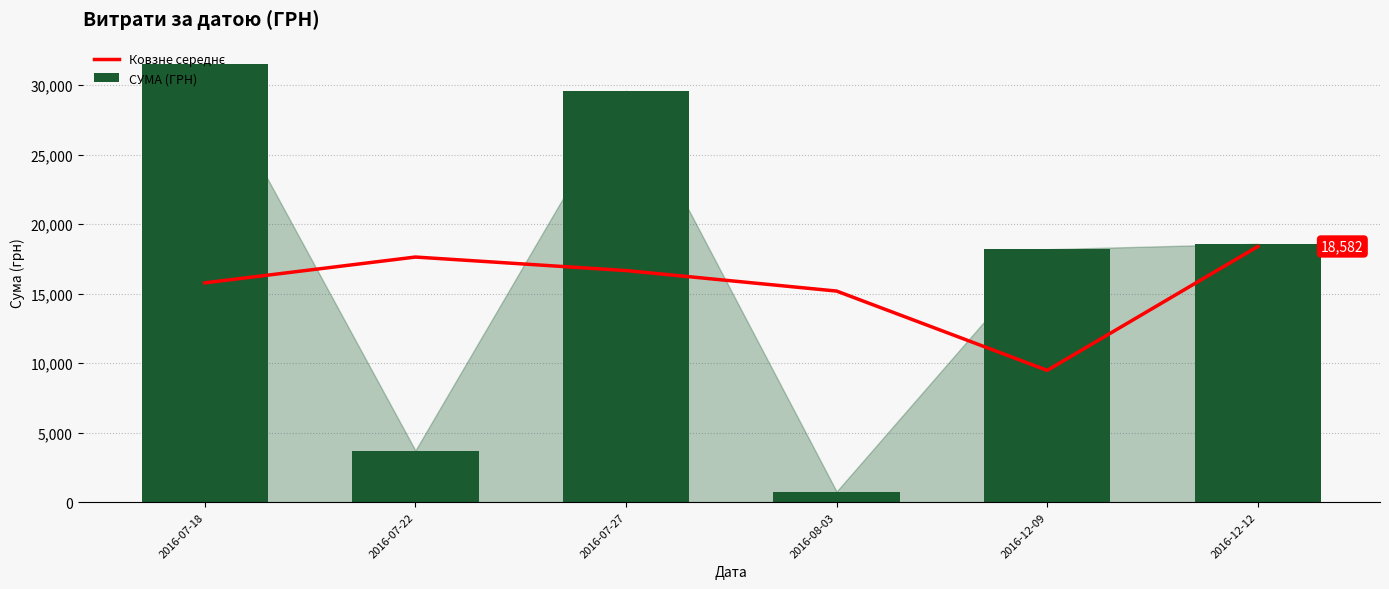

What are all the series names shown in the legend?

Ковзне середнє, СУМА (ГРН)